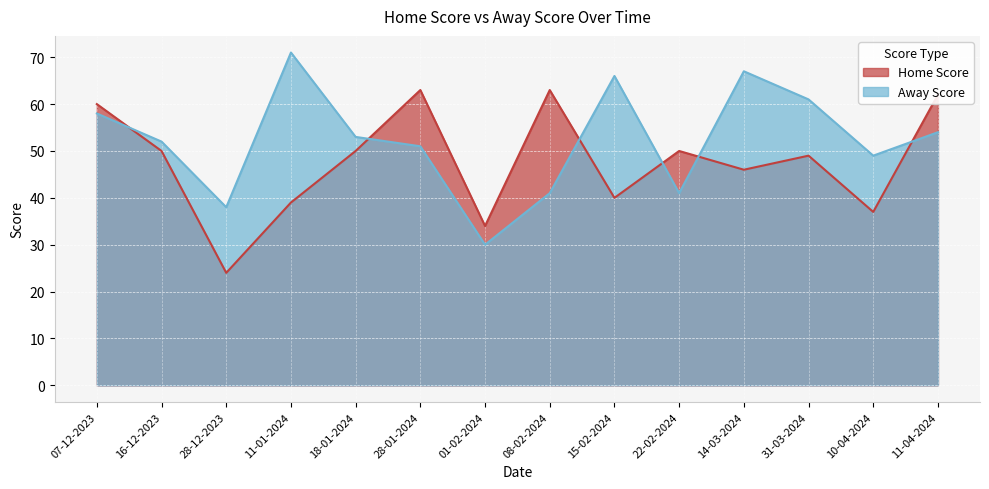

What is the minimum value shown in the chart?

24